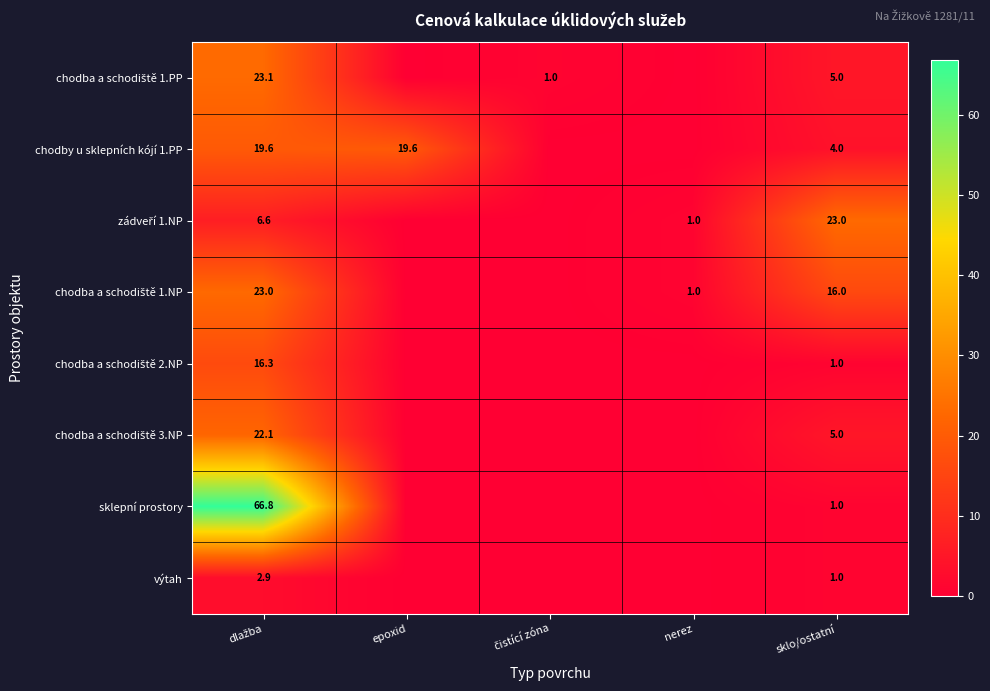

Is the value of sklepní prostory at sklo/ostatní greater than the value of chodby u sklepních kójí 1.PP at sklo/ostatní?

No